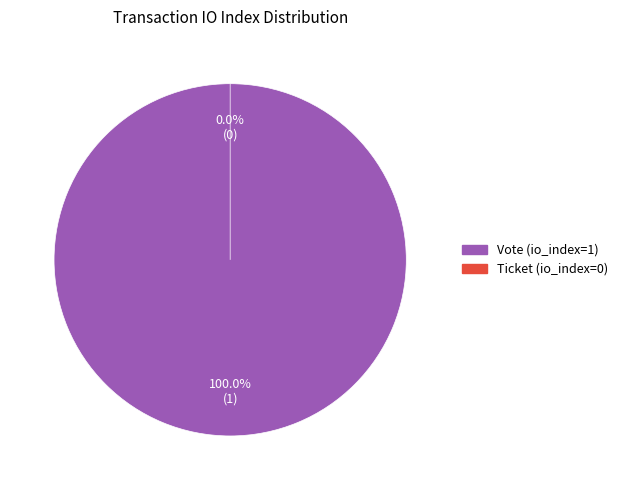

Is there a majority slice in this chart?

Yes